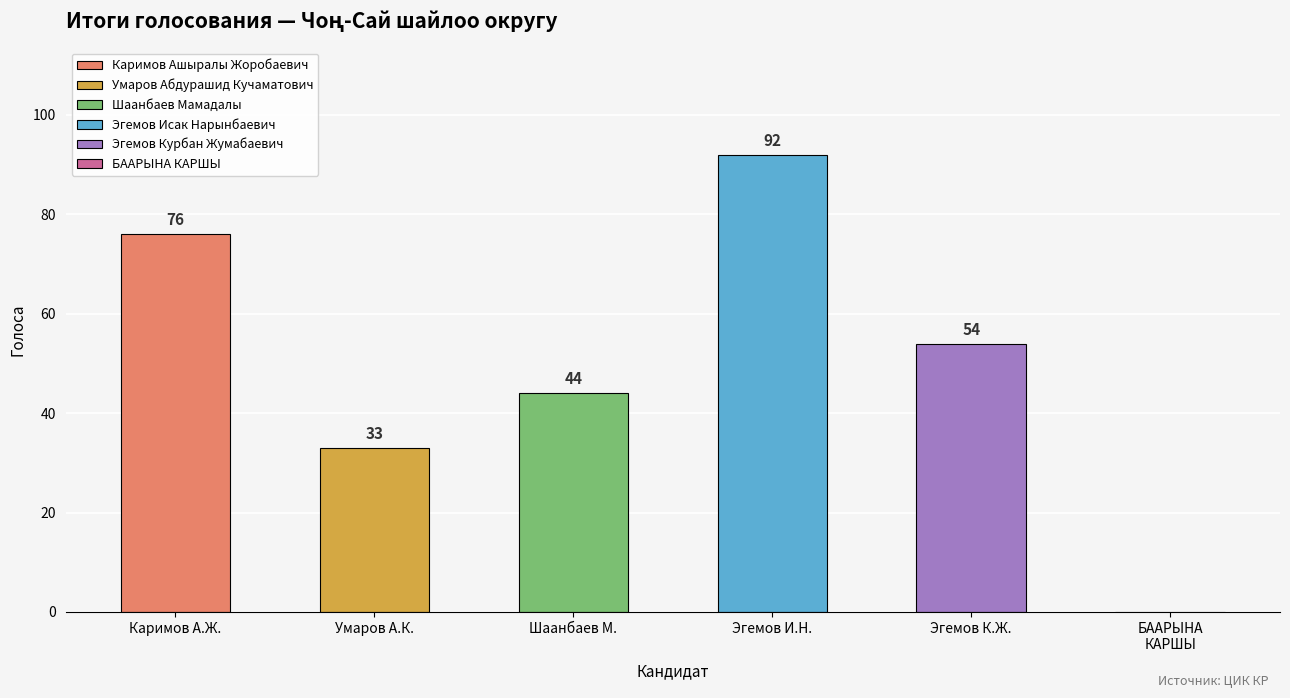

Where does the data first go above 54?

Каримов А.Ж.